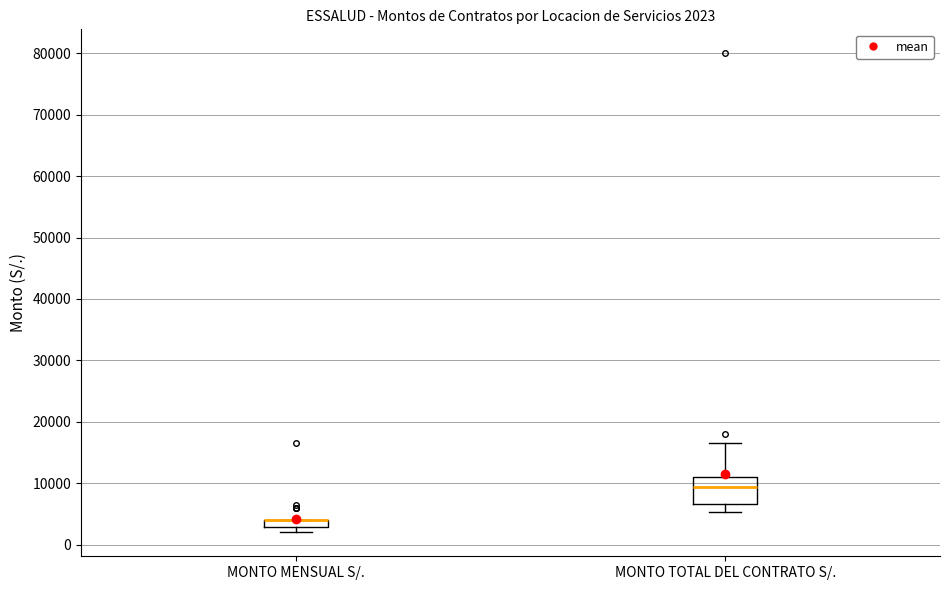

Which box is the tallest, from its lower edge to its upper edge?

MONTO TOTAL DEL CONTRATO S/.